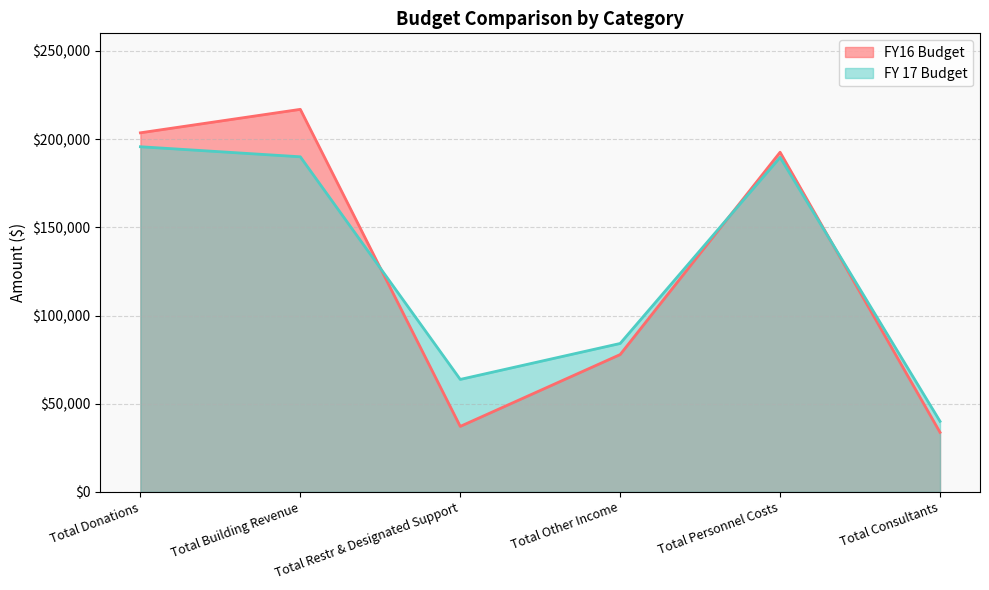

True or false: FY16 Budget has more than 2 interior local peaks.

False